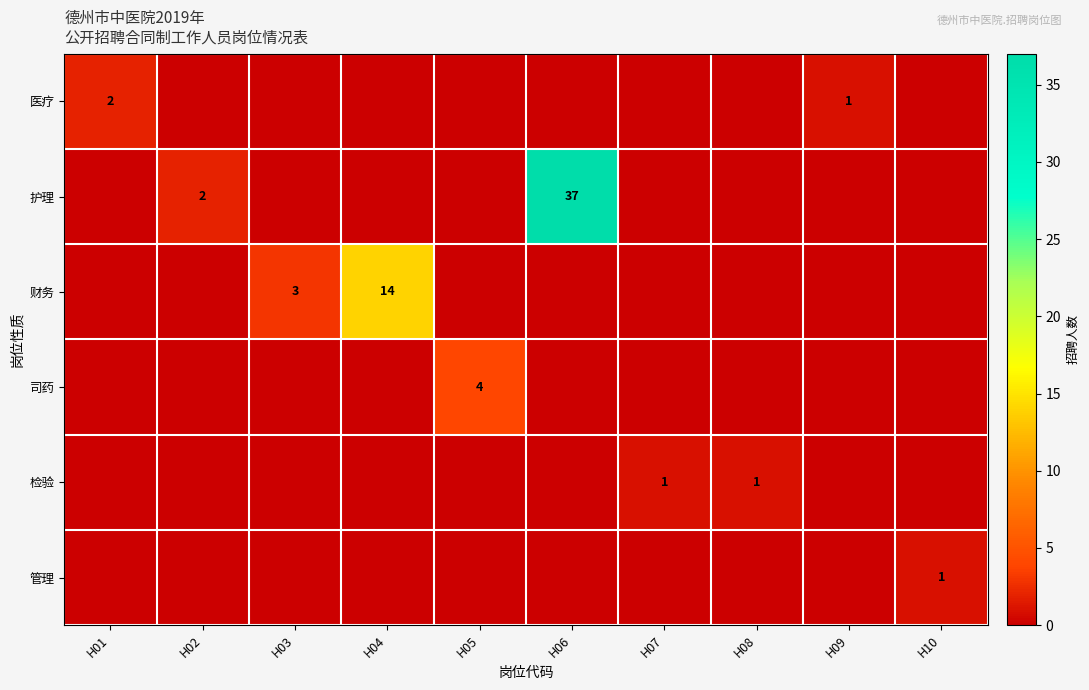

True or false: 护理 has a value of 37 at H06.

True